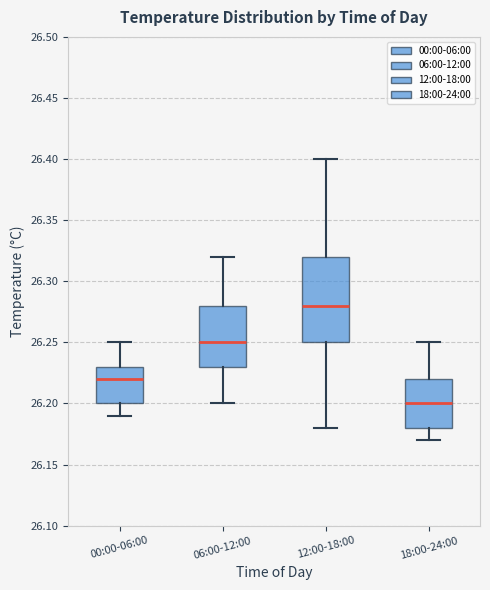

Where does the upper whisker of the box for 00:00-06:00 end on the y-axis? The values are not printed on the chart, so give them approximately, as read against the axis.

26.25